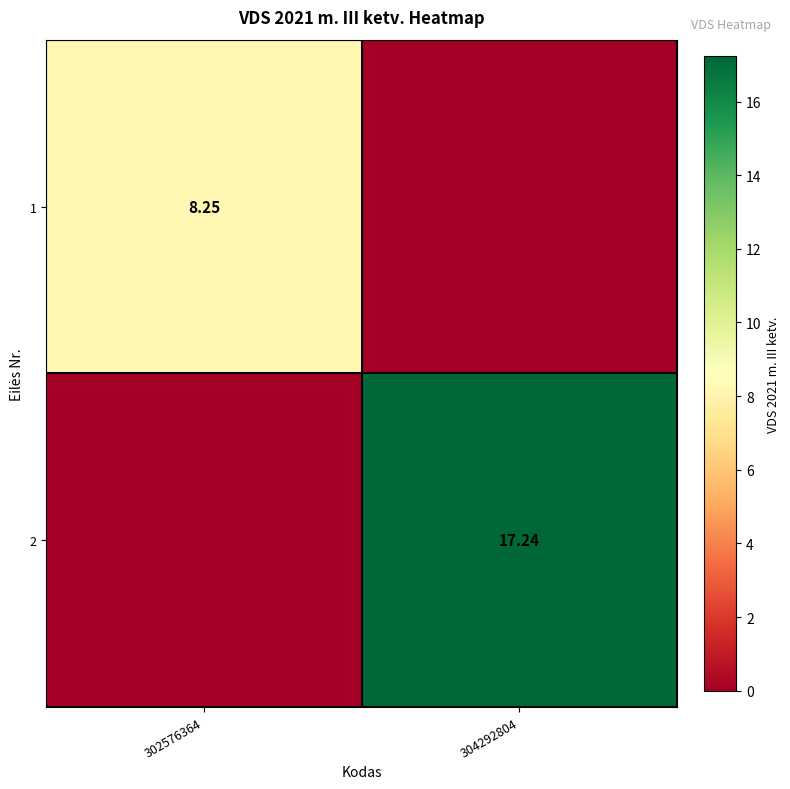

The 1 series shows 11.4 at 302576364. True or false?

False